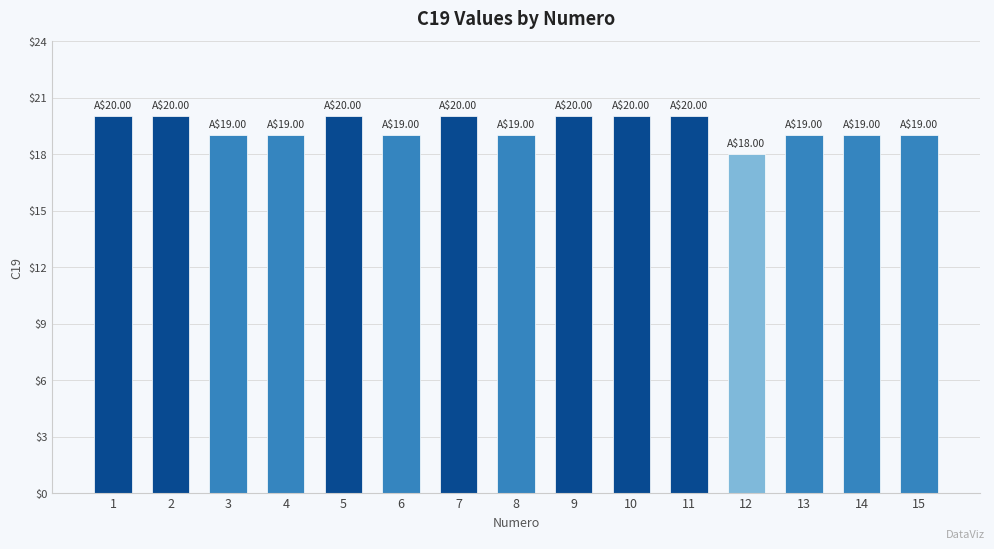

What is the smallest value displayed?

18